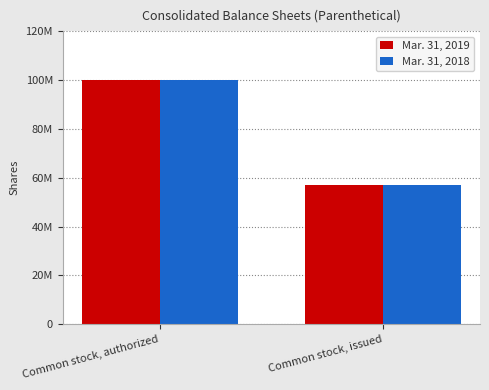

List the labels in order of Mar. 31, 2018 value, largest first.

Common stock, authorized, Common stock, issued